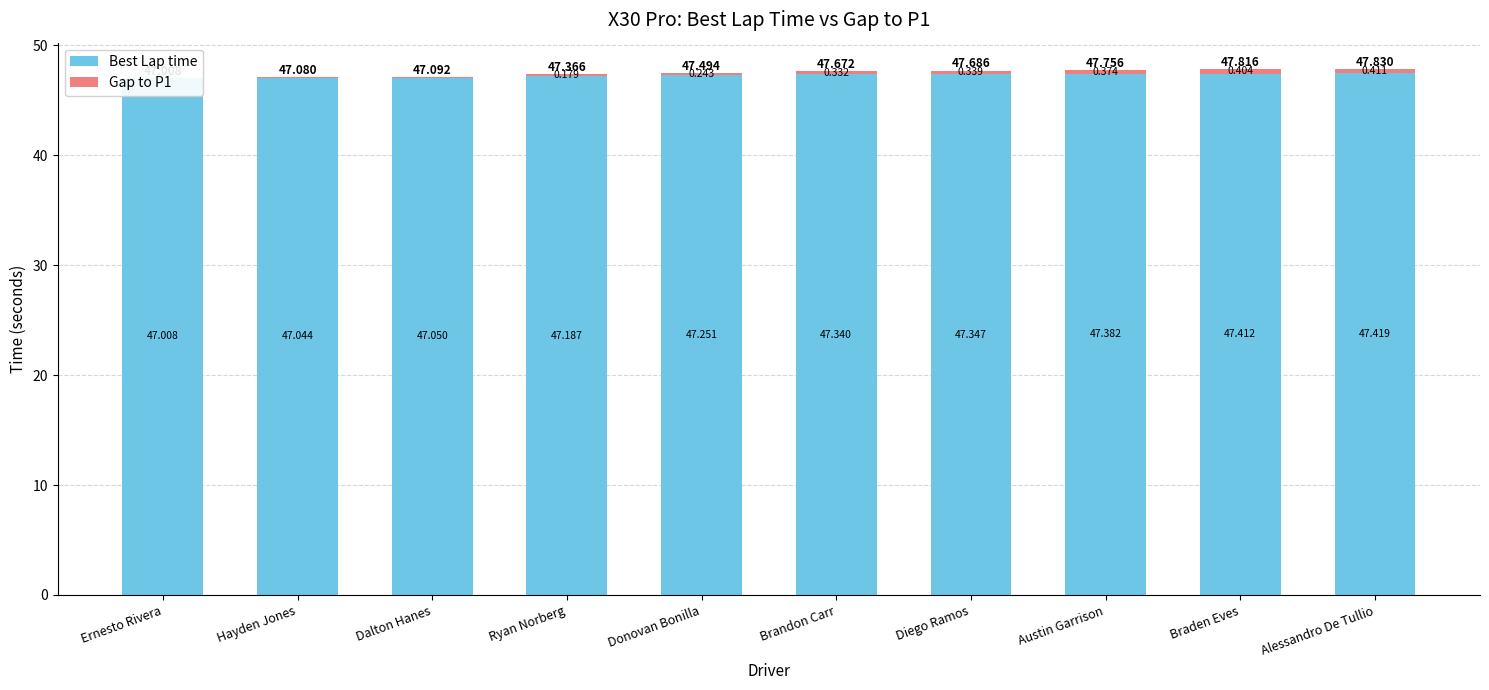

List the series in order of their peak value, highest first.

Best Lap time, Gap to P1